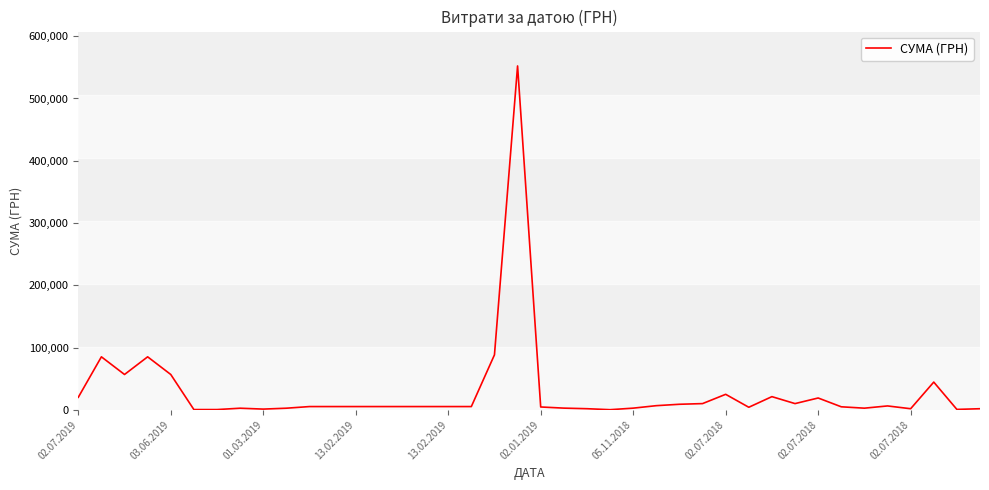

How many categories are shown in the chart?

40